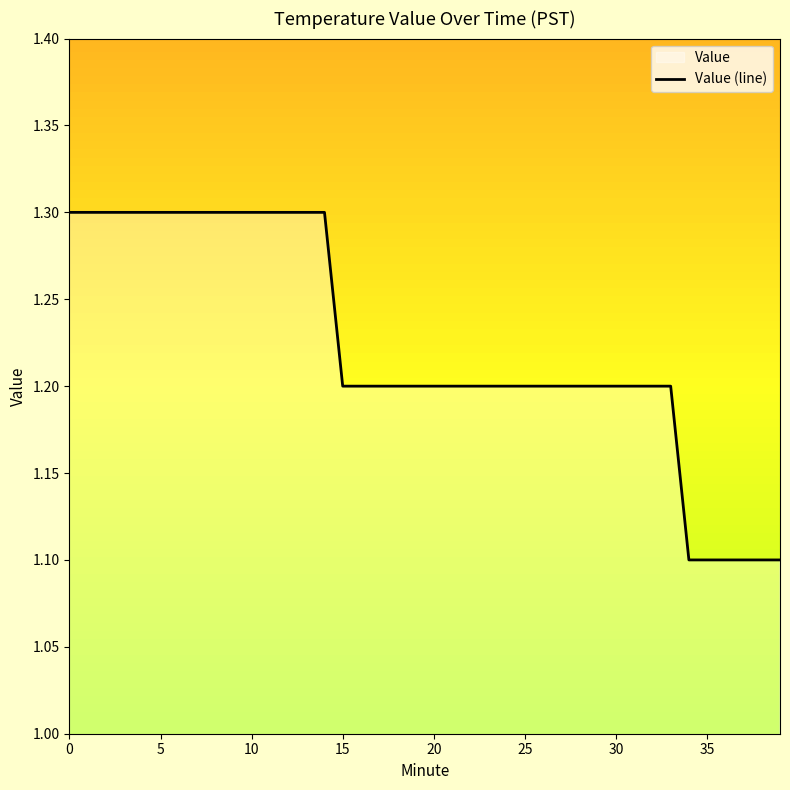

What is the sum of the values at 25 and 35?

2.3